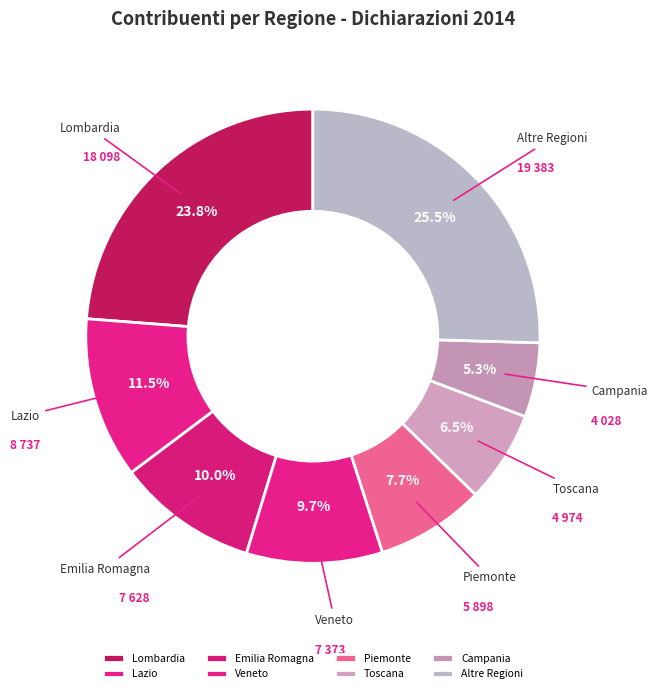

Does Lazio account for over 50% of the chart?

No